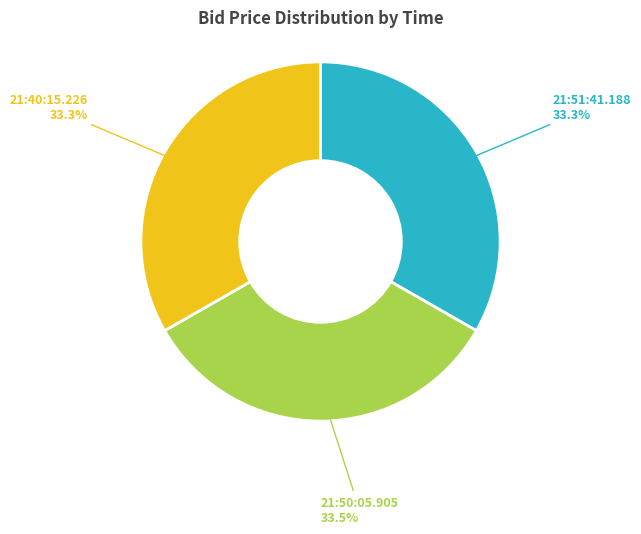

Does 21:50:05.905 represent more than half of the total?

No